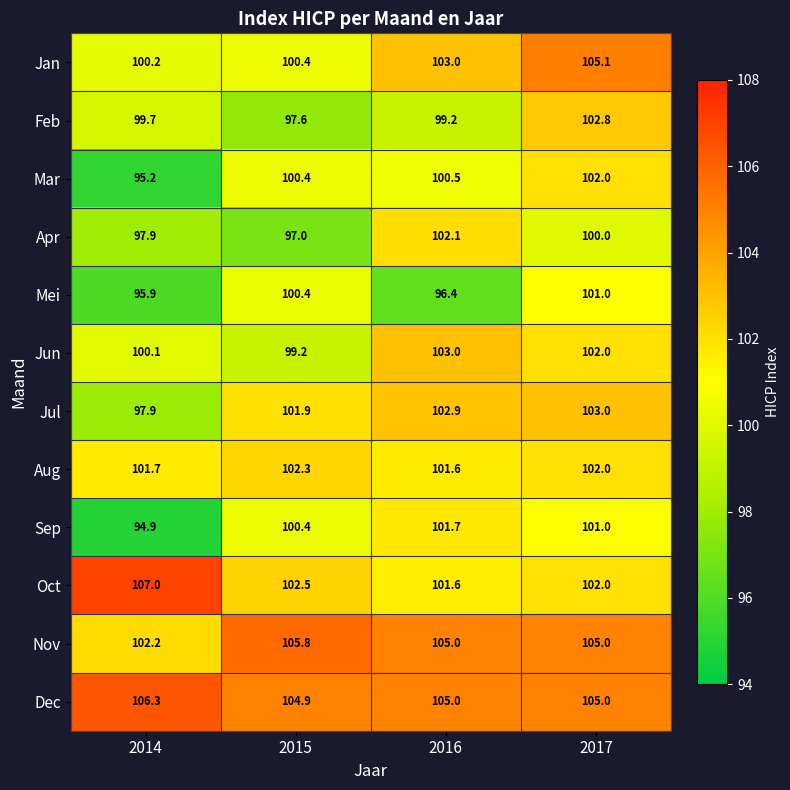

What is the average value of the Mei series?

98.4